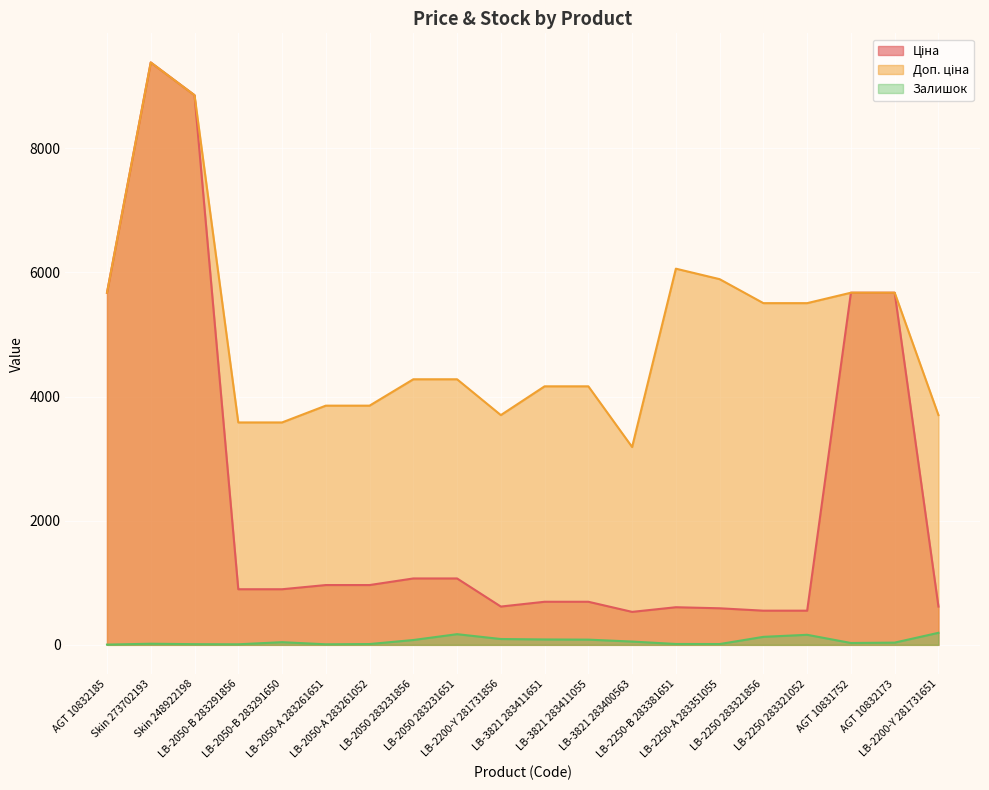

Is it true that Ціна equals 550.6 at LB-2250 283321052?

True